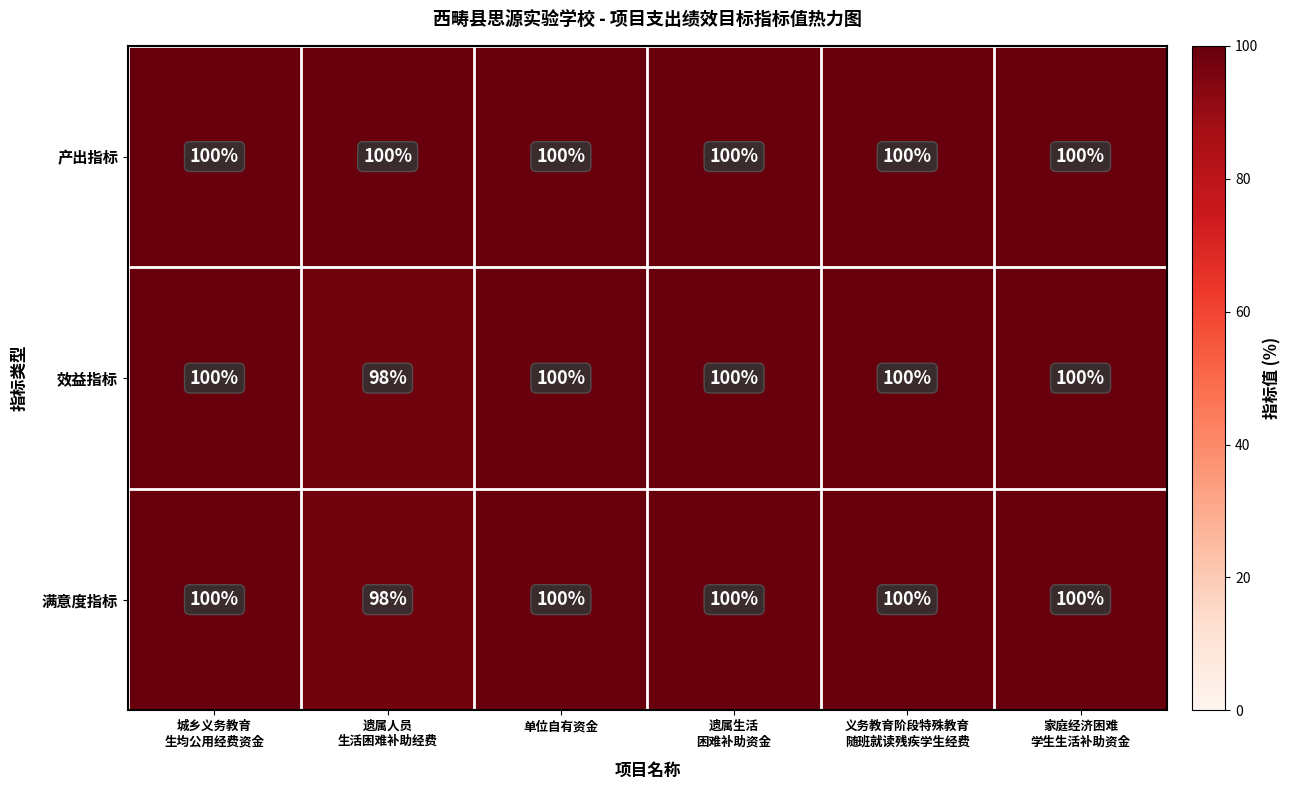

What is the sum of all 满意度指标 values?

598